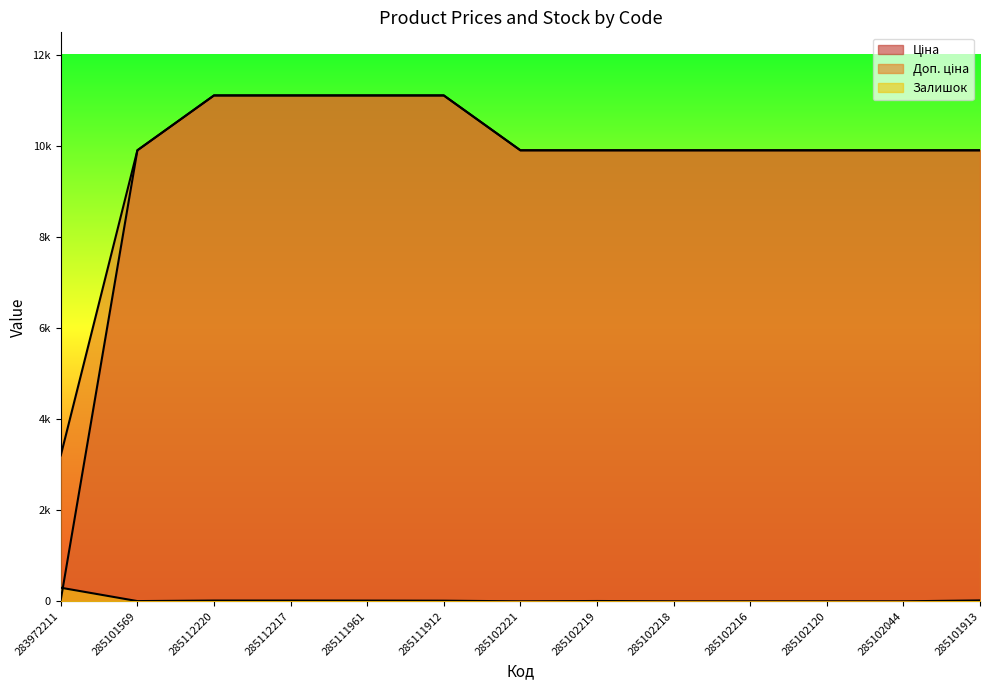

What is the maximum value for Доп. ціна?

11113.6